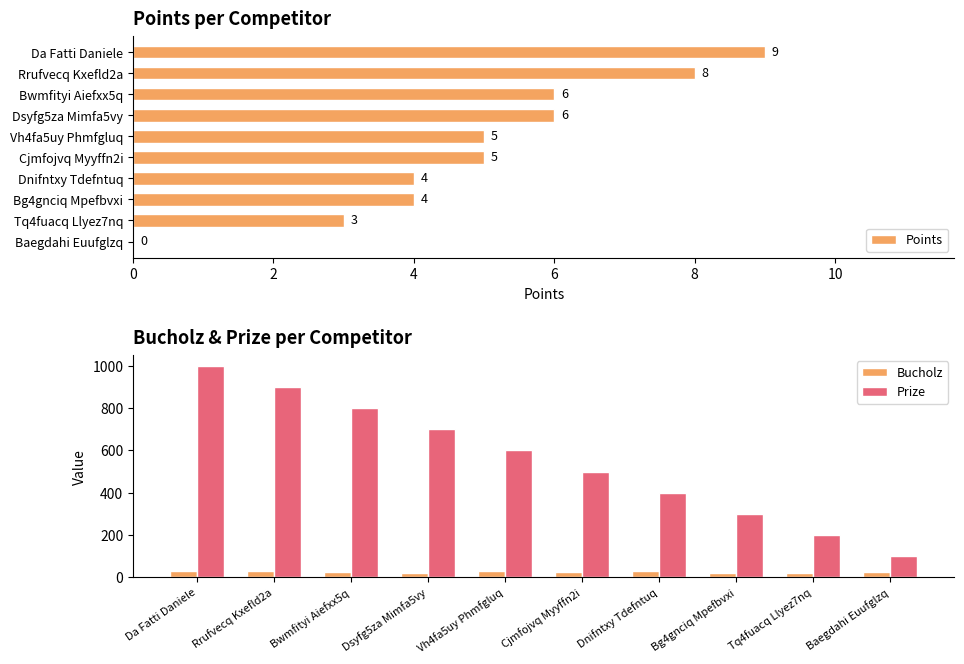

At how many categories does at least one series exceed 956?

1